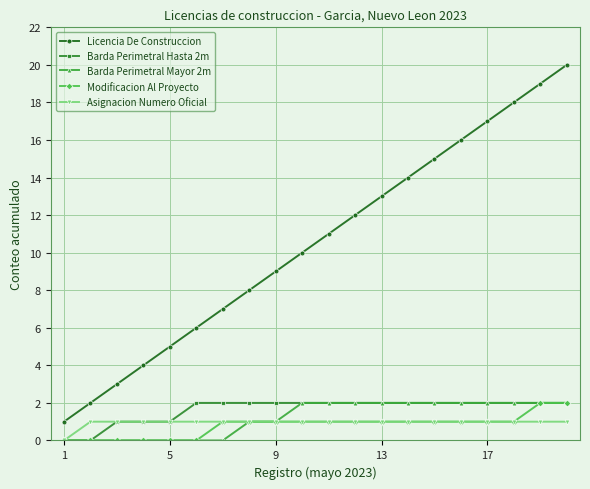

Which series has the largest range (max minus min)?

Licencia De Construccion